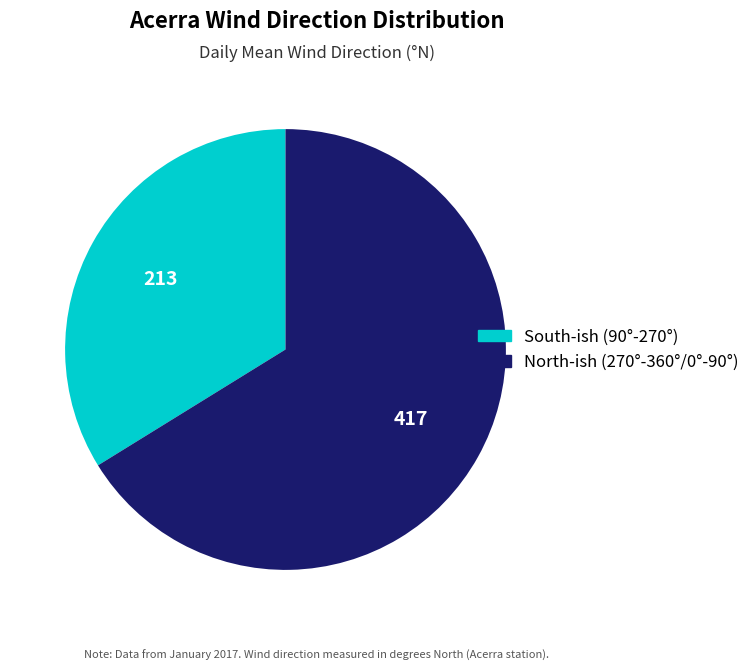

Is there any slice that represents more than half of the pie?

Yes